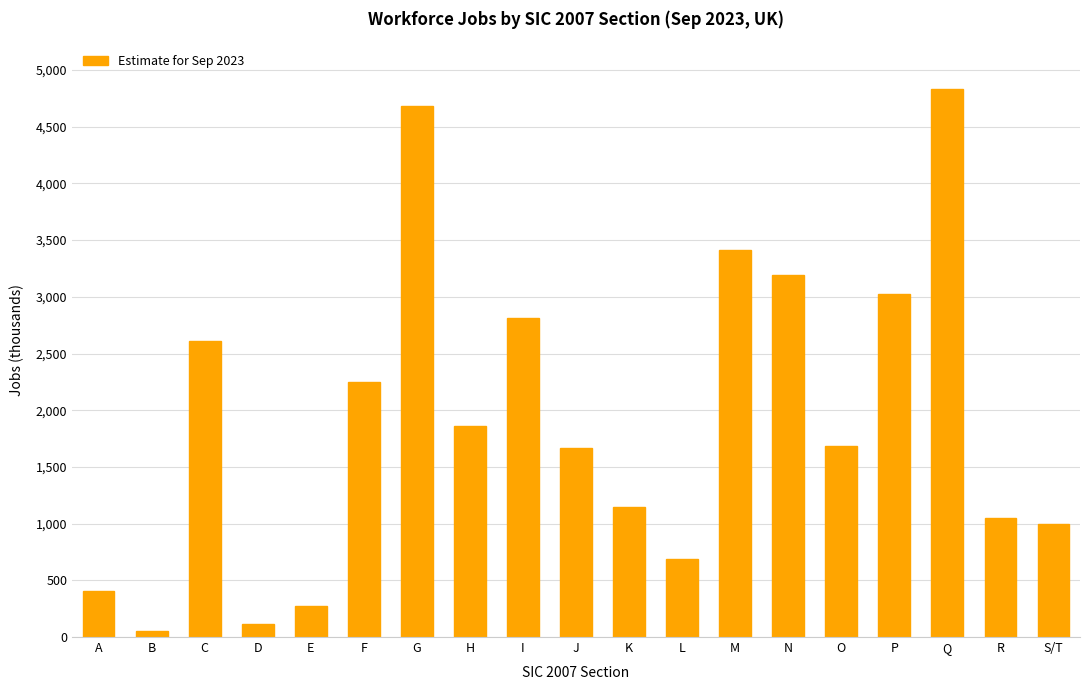

Which has a higher value, F or K?

F